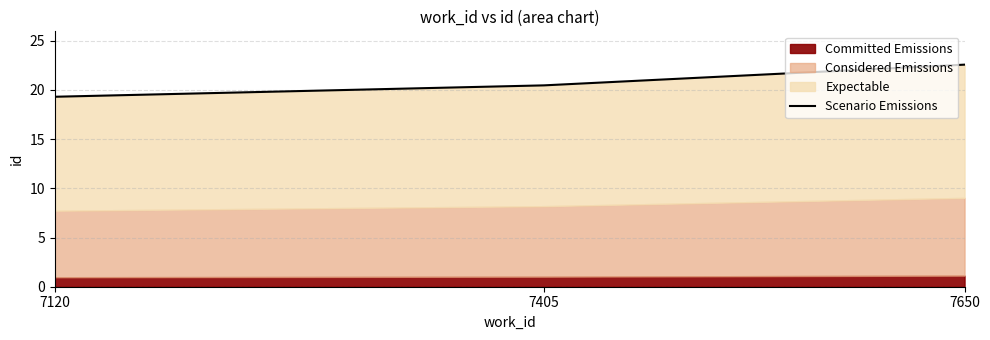

Read the value at 7120.

19.3